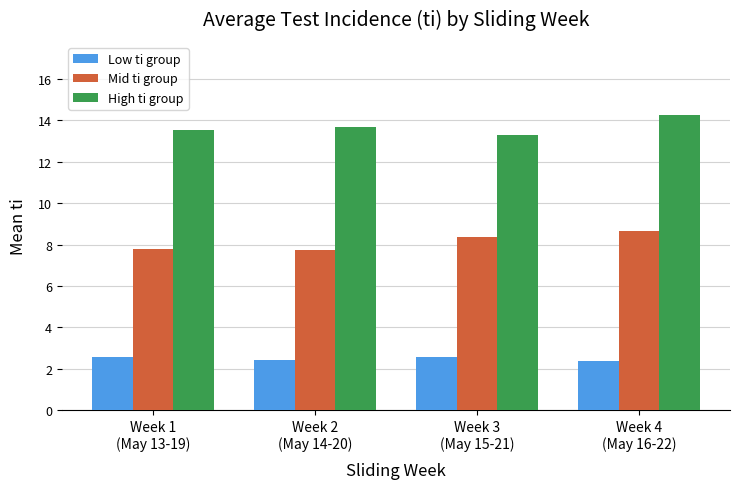

True or false: Low ti group has a value of 2.6 at Week 1
(May 13-19).

True